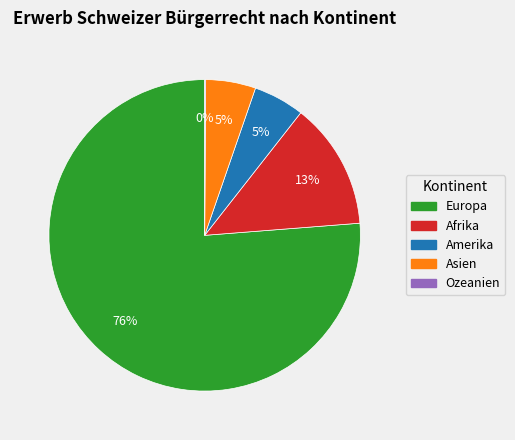

Is it true that Afrika is 5% of the pie?

False